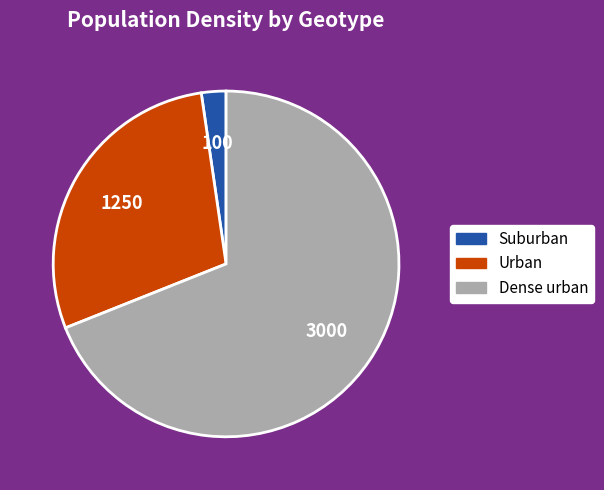

True or false: Dense urban accounts for 69% of the total.

True